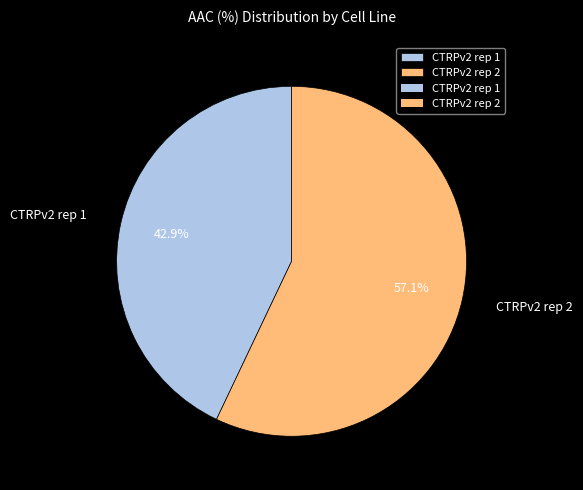

Approximately how many times larger is the value at CTRPv2 rep 1 compared to CTRPv2 rep 2?

0.8